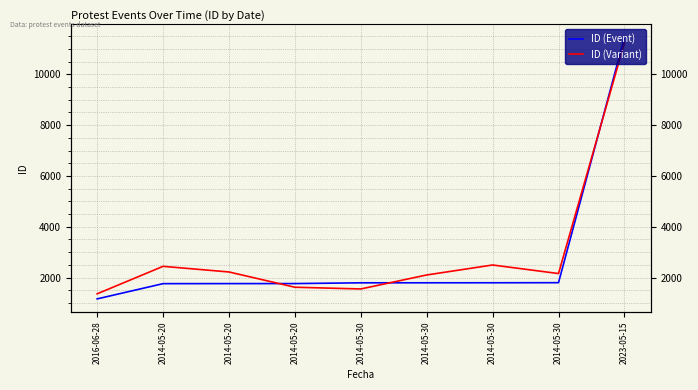

What is the minimum value shown in the chart?

1162.0